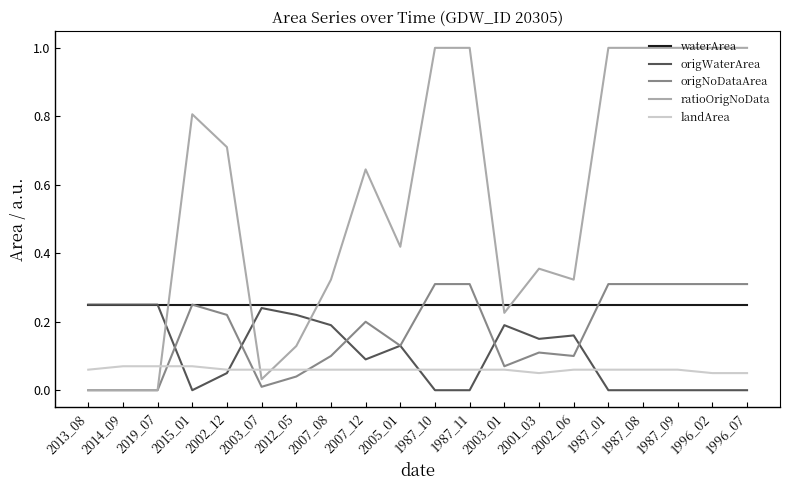

How many origWaterArea values are between 0 and 1?

20